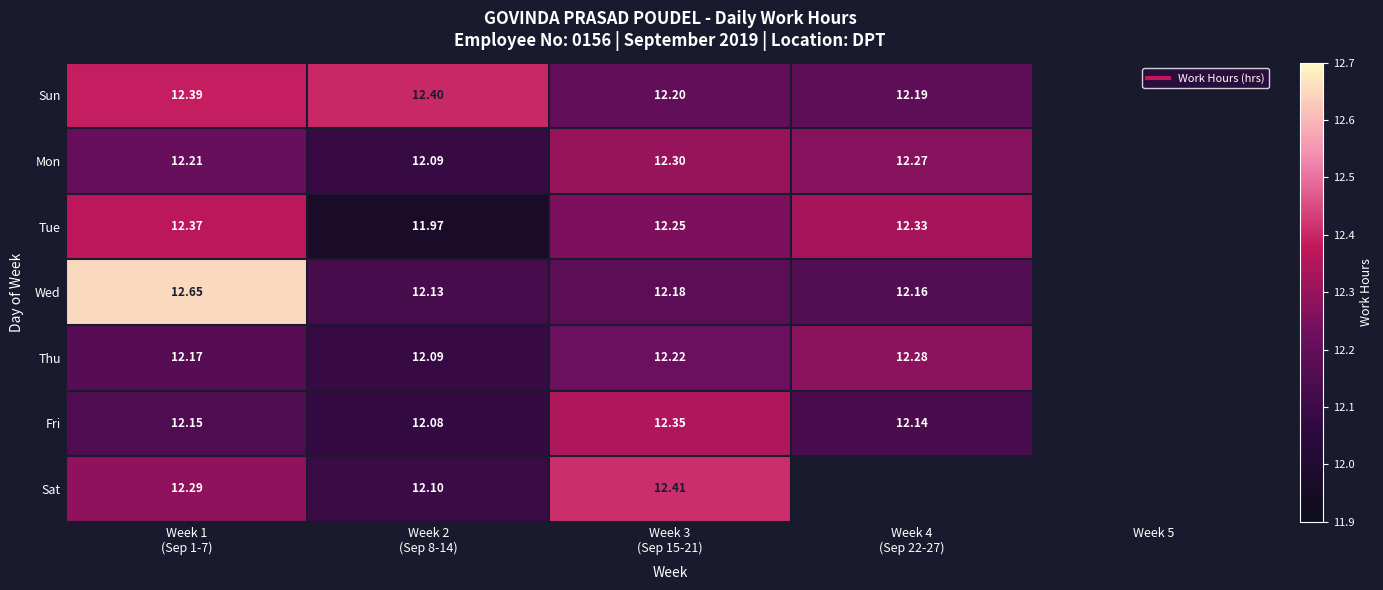

The Fri series shows 19.2 at Week 1 (Sep 1-7). True or false?

False